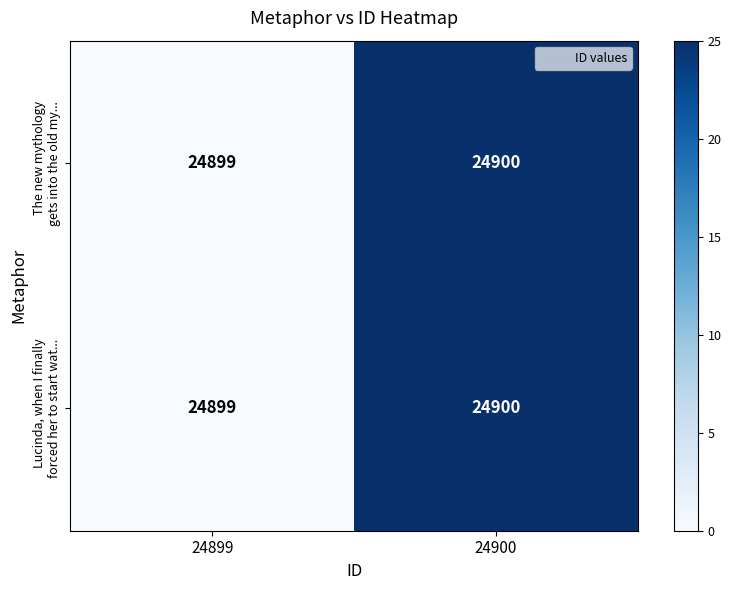

Which label corresponds to the smallest value in the chart?

24899